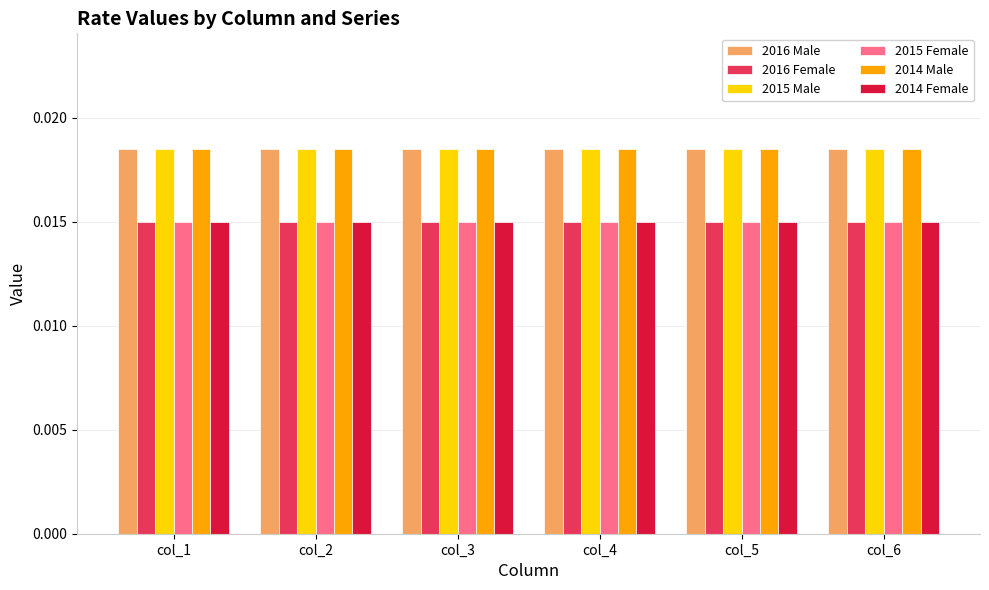

At which category is the sum across all series the highest?

col_1